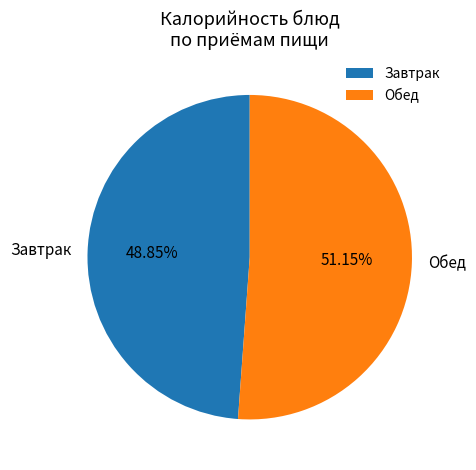

Which category has the biggest portion of the pie?

Обед